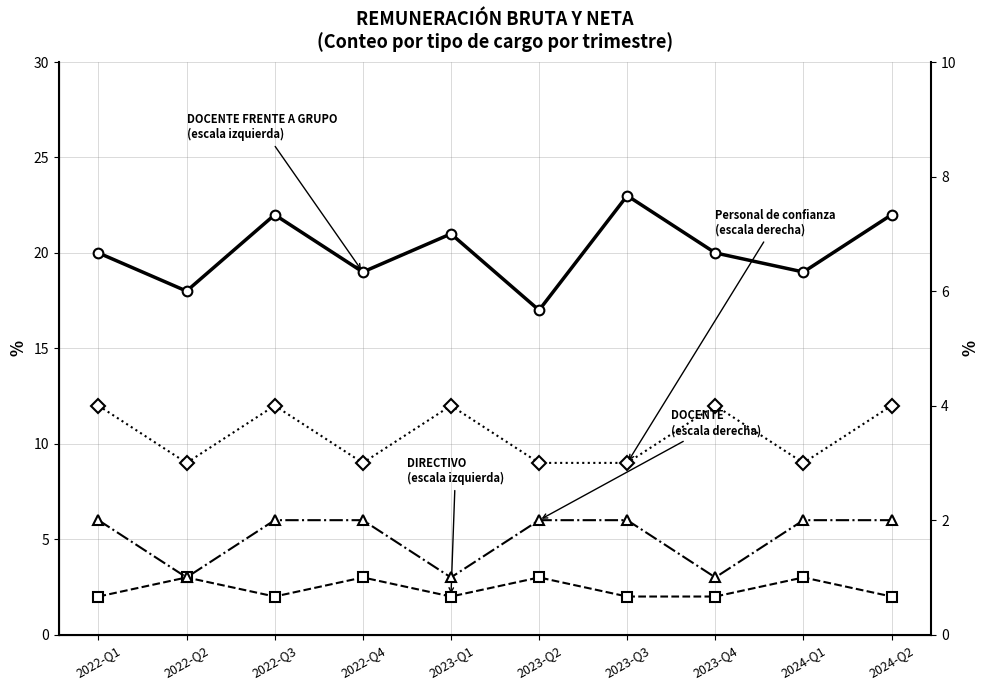

What is the value of the Personal de confianza point at the 7th from the left?

3